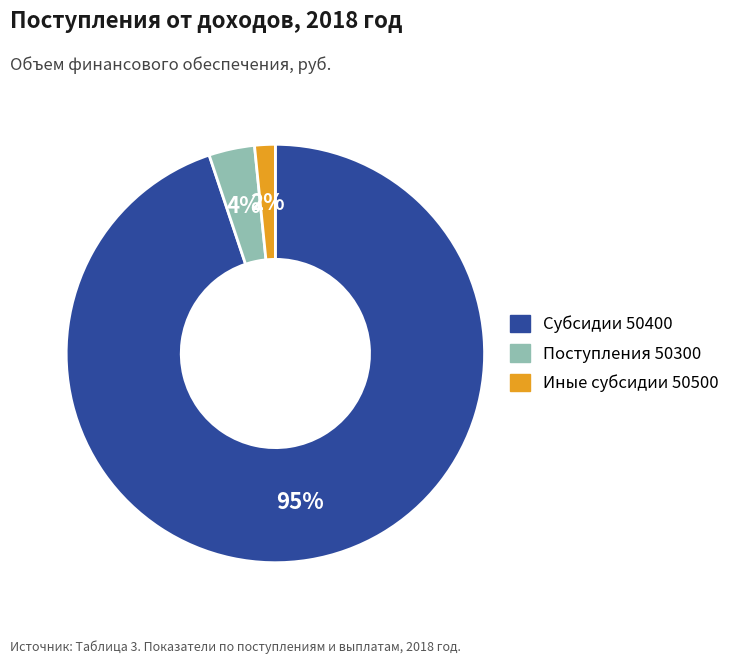

Is there any slice that represents more than half of the pie?

Yes